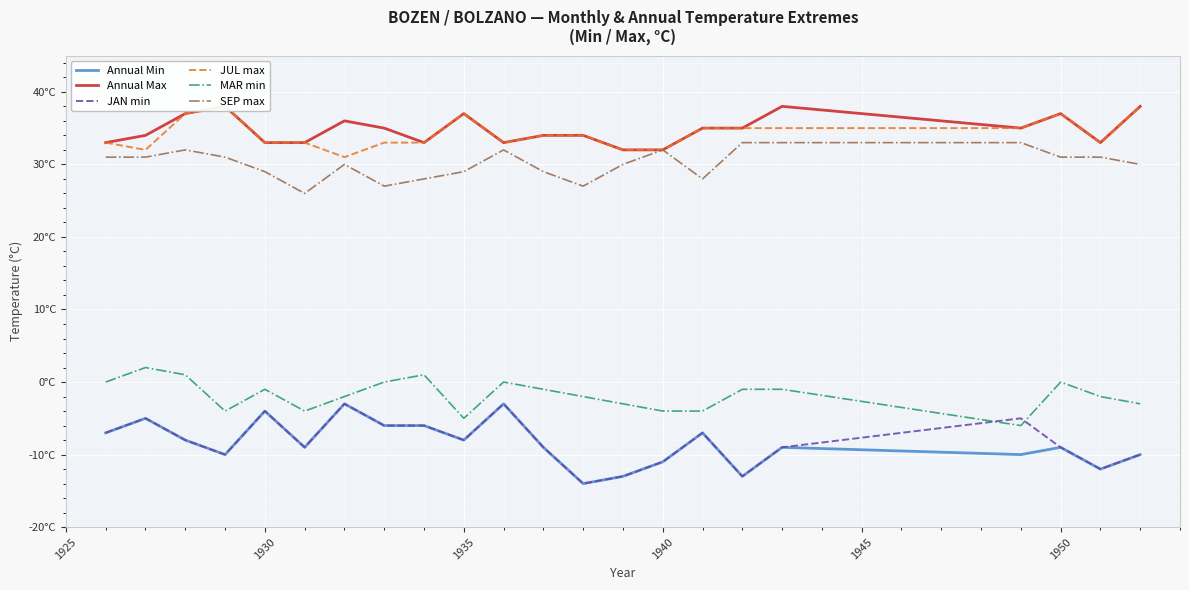

True or false: SEP max has more than 1 interior local peaks.

True